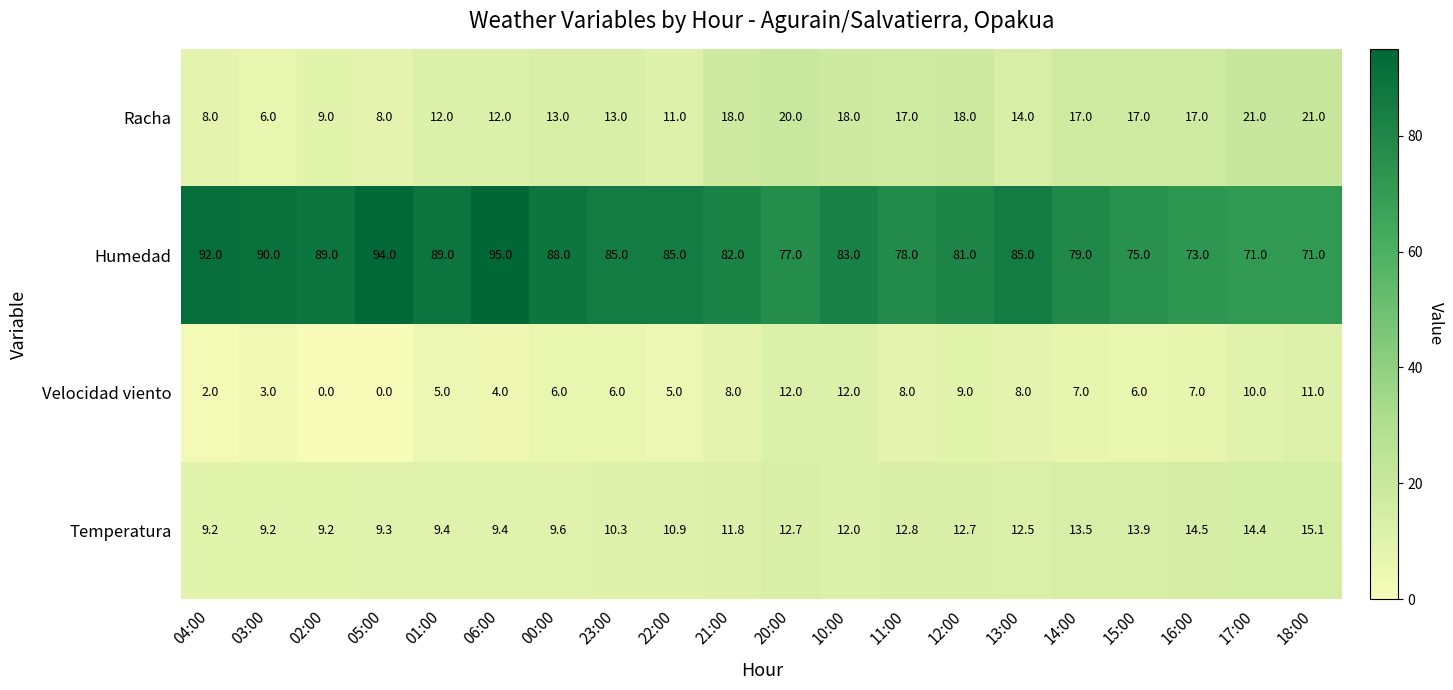

The Temperatura series shows 12.7 at 20:00. True or false?

True